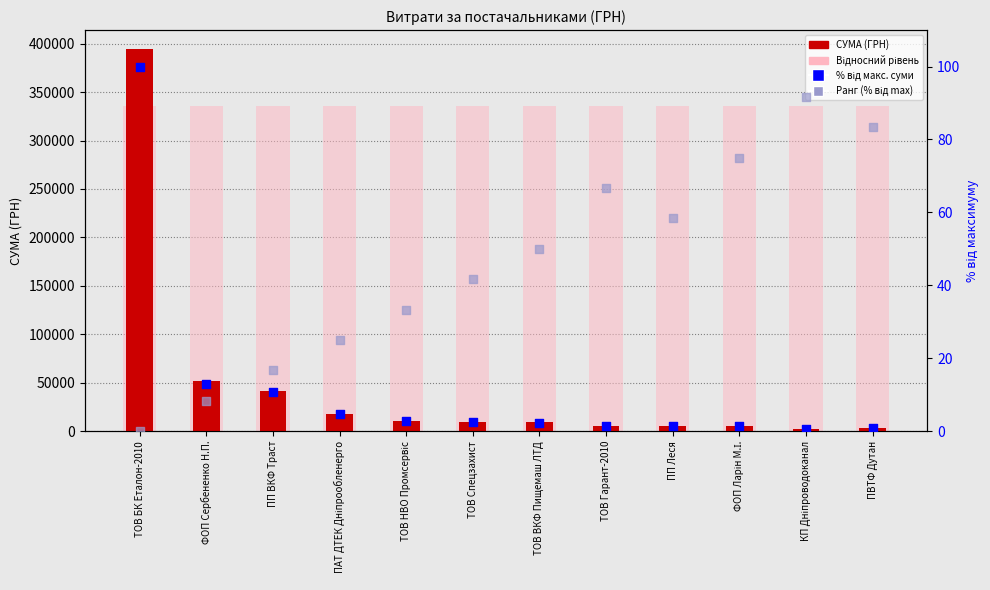

Is the value of Ранг (% від max) at ТОВ ВКФ Пищемаш ЛТД greater than the value of Відносний рівень at КП Дніпроводоканал?

No